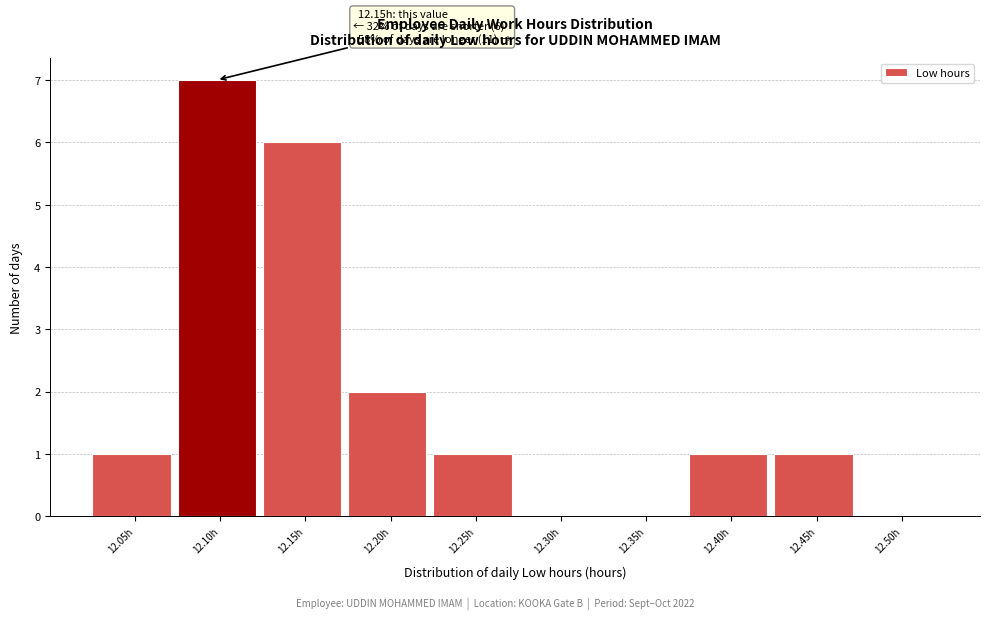

Reading left to right, extract all data points from this chart.

12.05h=1	12.10h=7	12.15h=6	12.20h=2	12.25h=1	12.30h=0	12.35h=0	12.40h=1	12.45h=1	12.50h=0